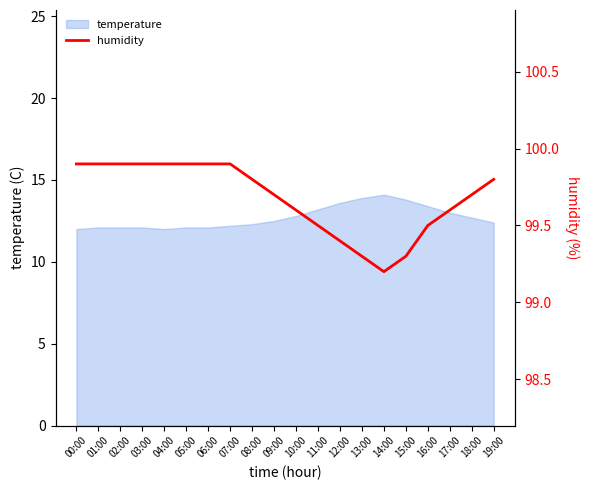

The temperature series shows 12.5 at 09:00. True or false?

True